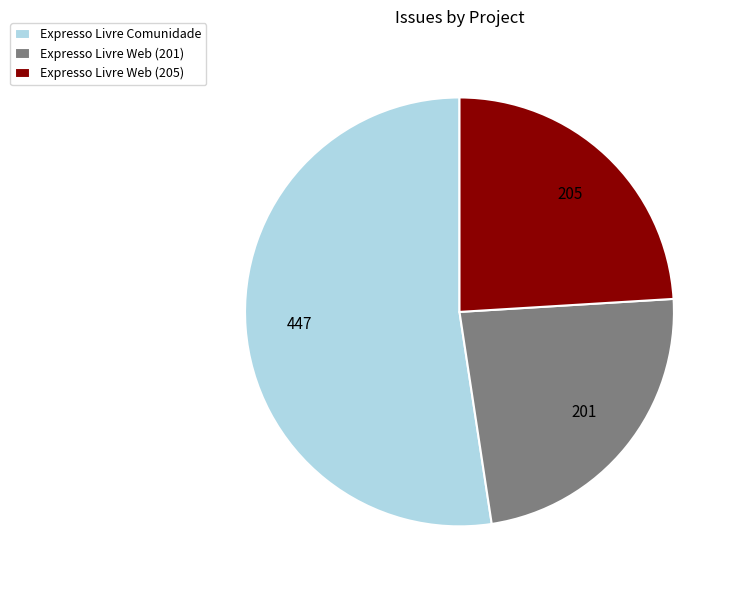

Between Expresso Livre Comunidade and Expresso Livre Web (201), which is larger?

Expresso Livre Comunidade